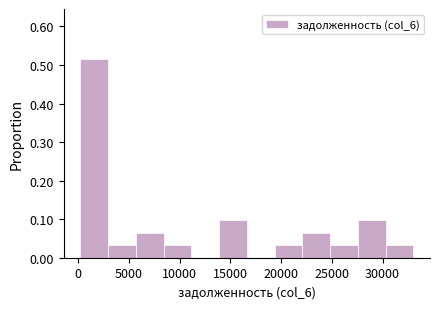

Over which range of the x-axis is the bar tallest?

0 to 3000